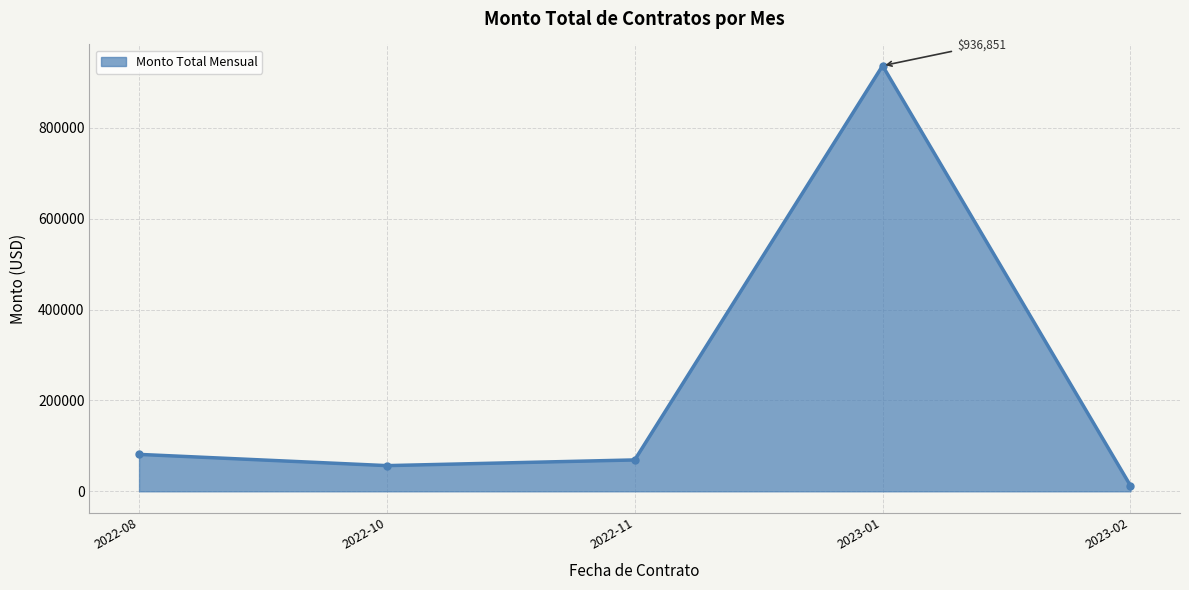

Reading left to right, what are all the values shown in this chart?

81271.0	56532.3	69064.3	936851.2	12511.1